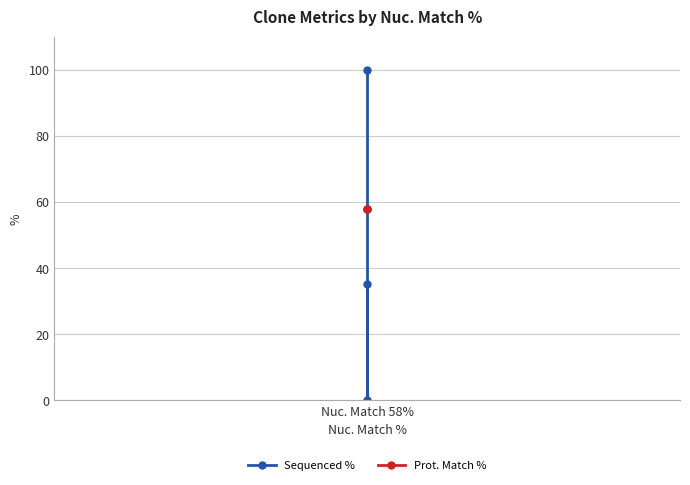

How many values in the Sequenced % series are below 35?

1